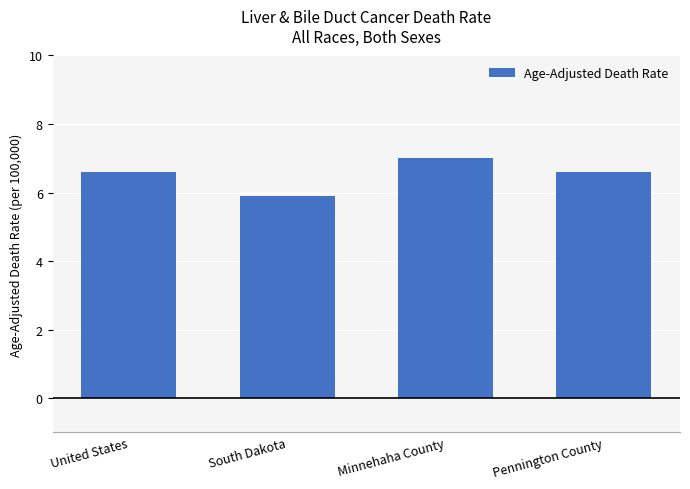

How many bars are there in total?

4